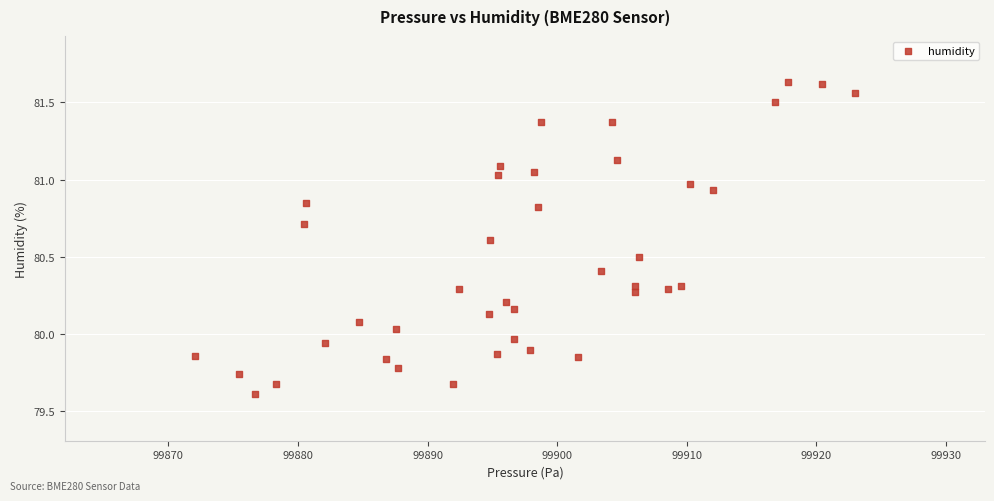

What is the range of X values (max minus min)?

51.0